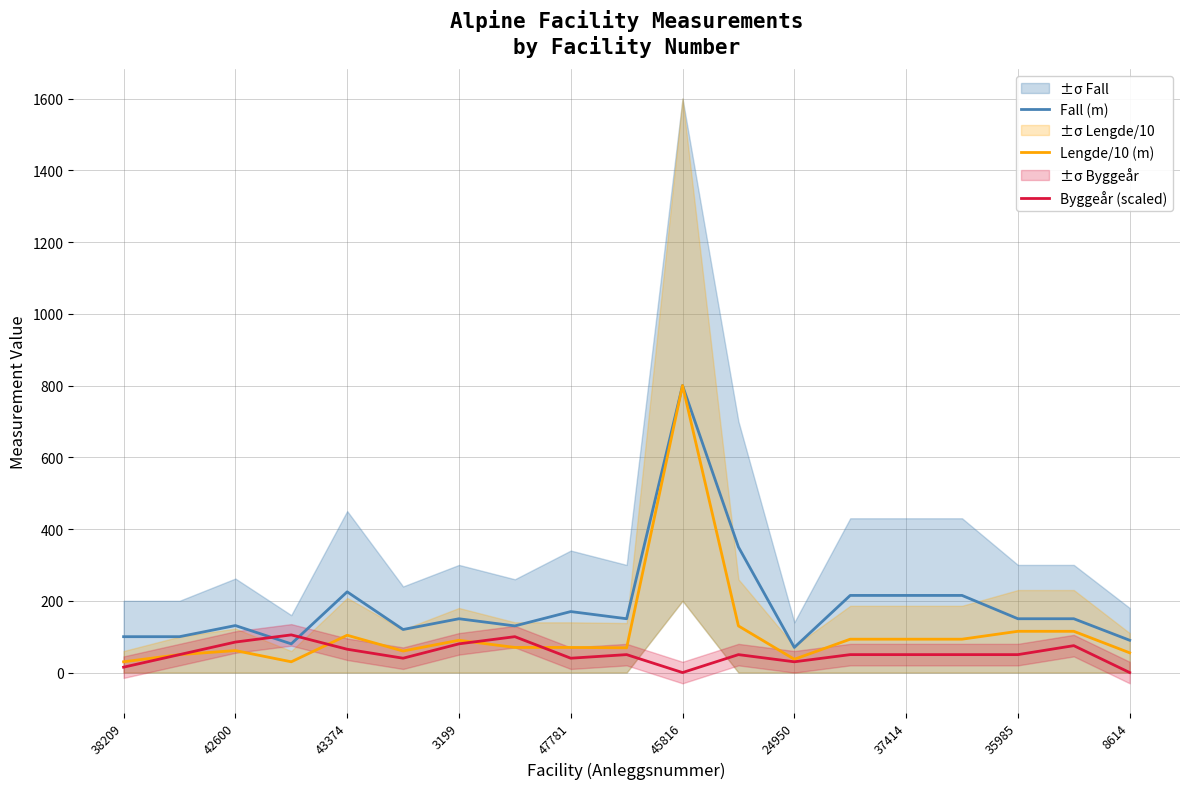

In Fall (m), how many points are higher than both neighbors (excluding endpoints)?

5